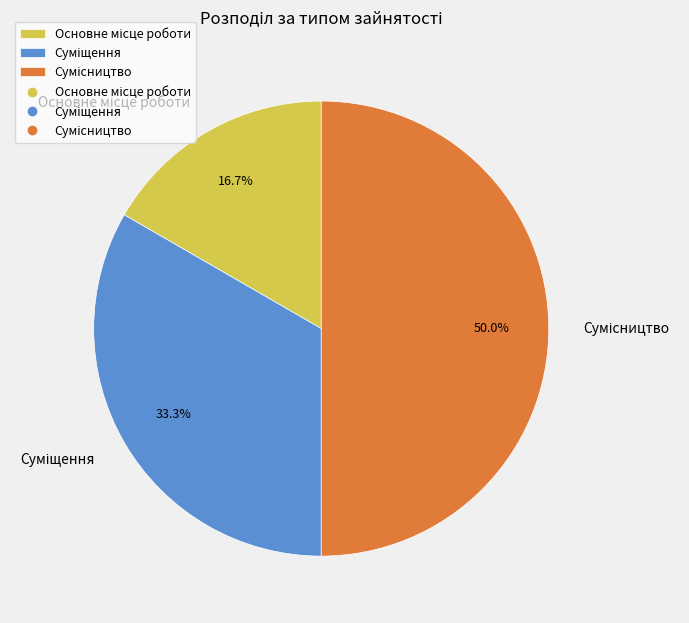

To the nearest percent, what is the average slice percentage?

33%